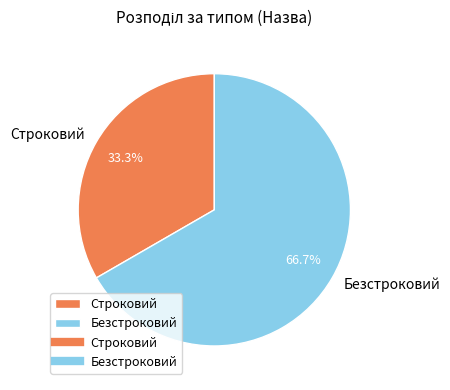

What is the ratio of the value at Безстроковий to the value at Строковий?

2.0